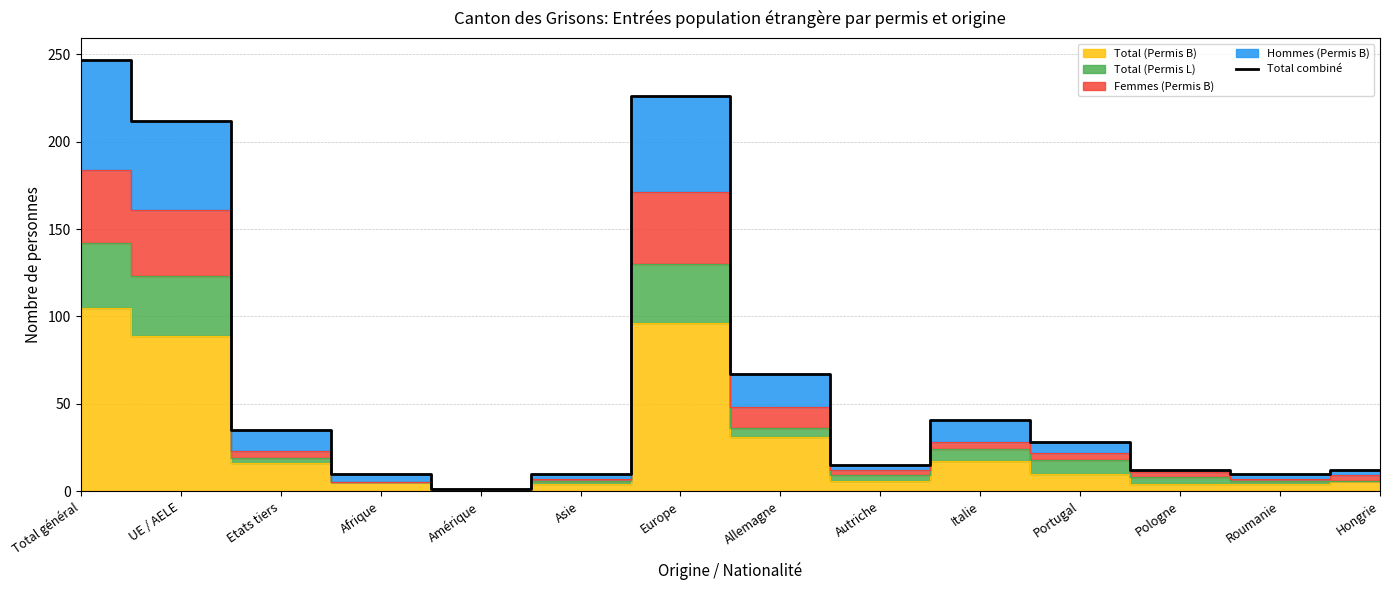

Reading left to right, list all the values displayed in this chart.

Total général=247	UE / AELE=212	Etats tiers=35	Afrique=10	Amérique=1	Asie=10	Europe=226	Allemagne=67	Autriche=15	Italie=41	Portugal=28	Pologne=12	Roumanie=10	Hongrie=12